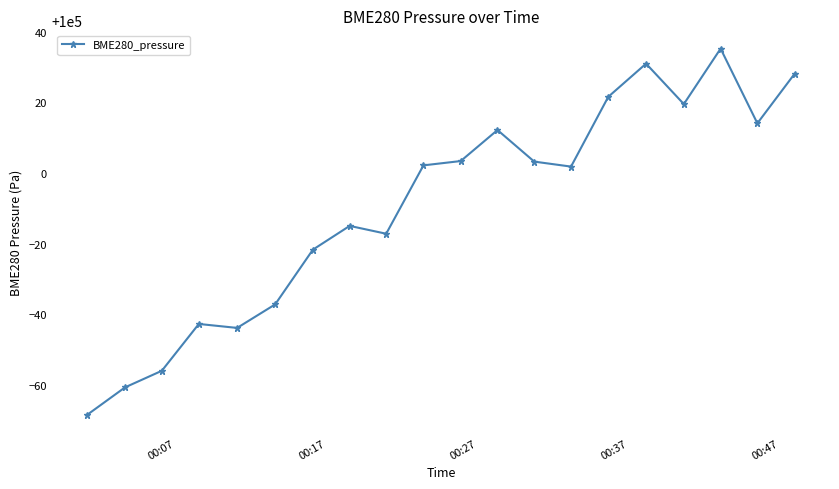

What is the maximum value shown in the chart?

100035.2